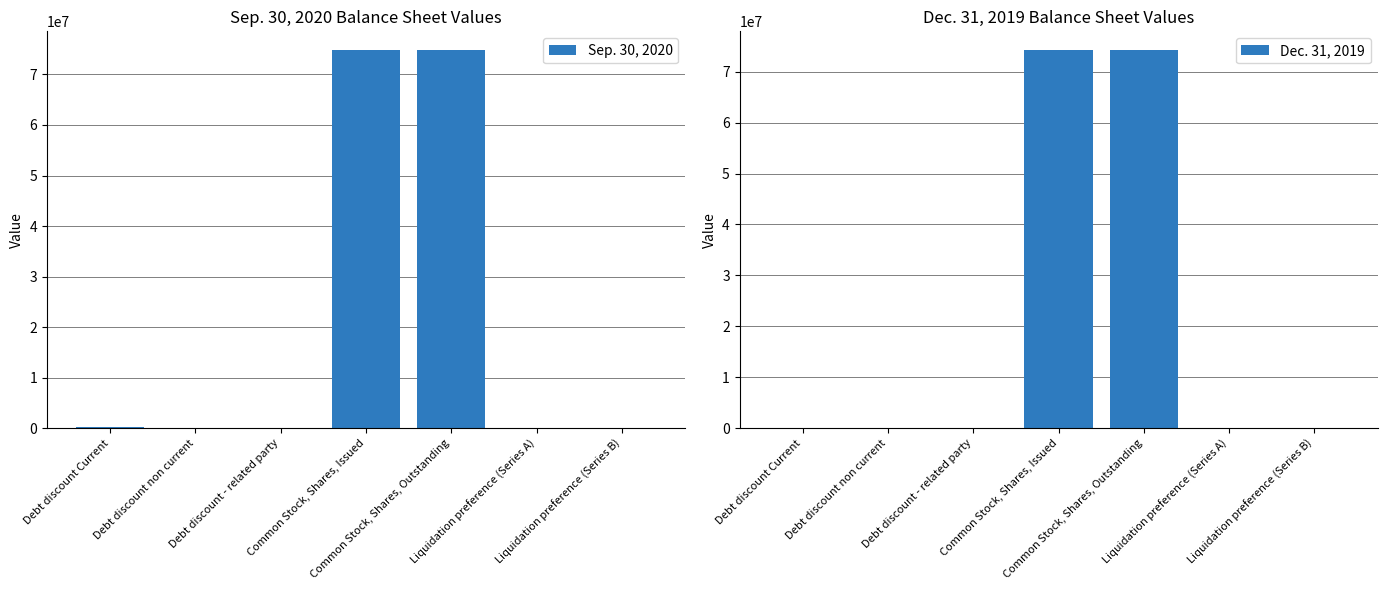

What are all the series names shown in the legend?

Sep. 30, 2020, Dec. 31, 2019